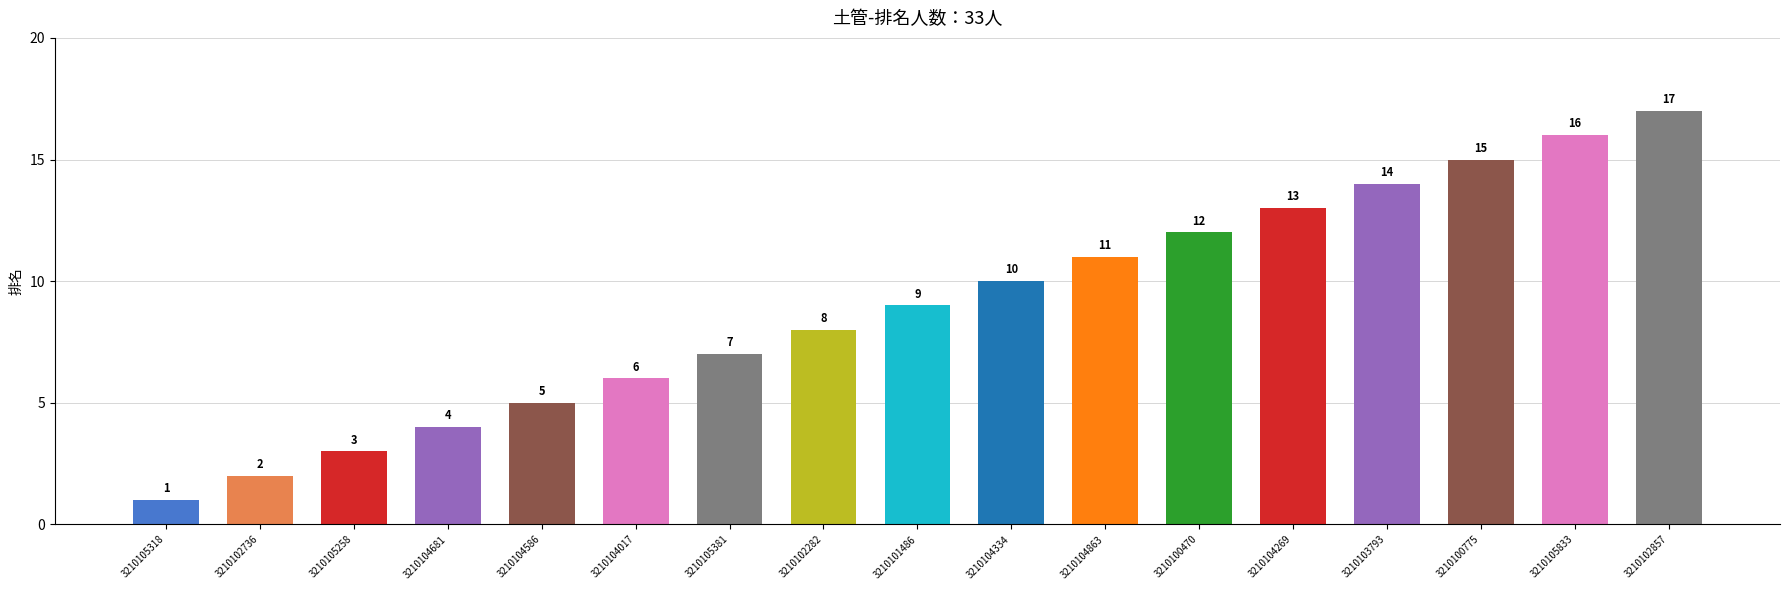

Reading left to right, list all the values displayed in this chart.

3210105318=1	3210102736=2	3210105258=3	3210104681=4	3210104586=5	3210104017=6	3210105381=7	3210102282=8	3210101486=9	3210104334=10	3210104863=11	3210100470=12	3210104269=13	3210103793=14	3210100775=15	3210105833=16	3210102857=17